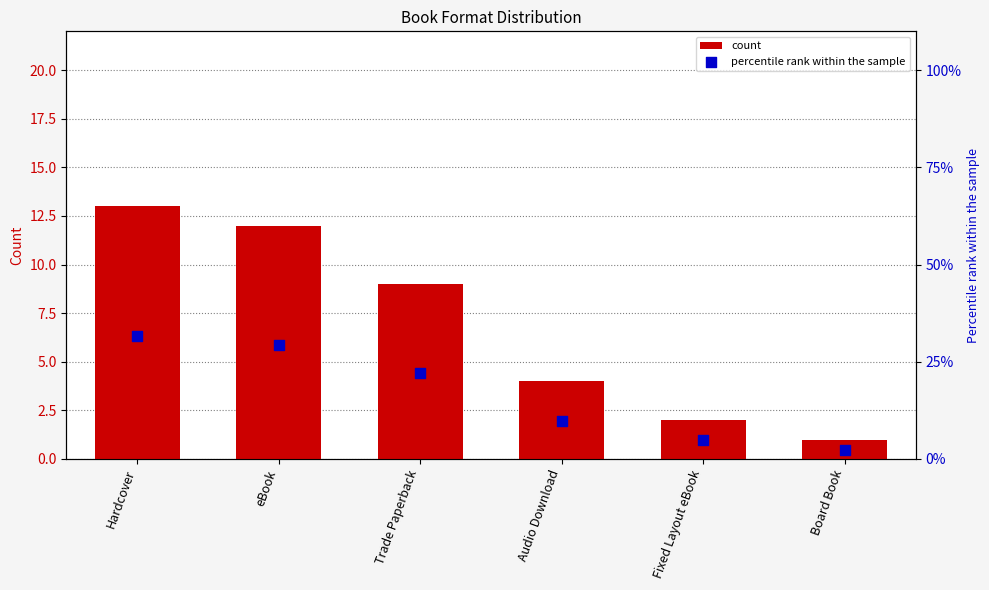

What are all the series names shown in the legend?

count, percentile rank within the sample